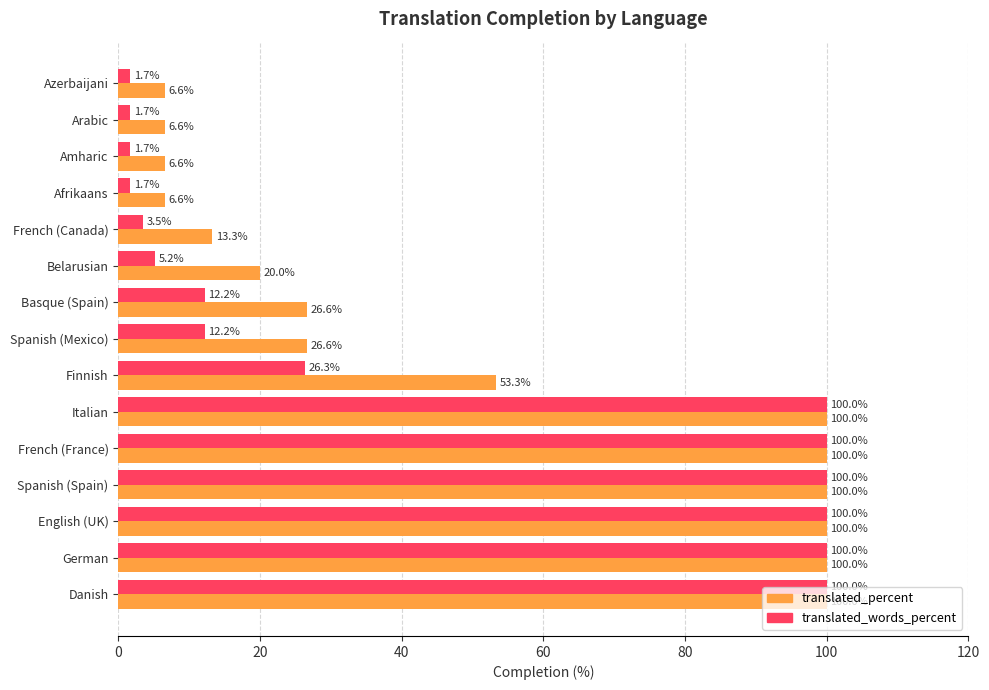

What is the spread (max minus min) of values at Afrikaans?

4.9